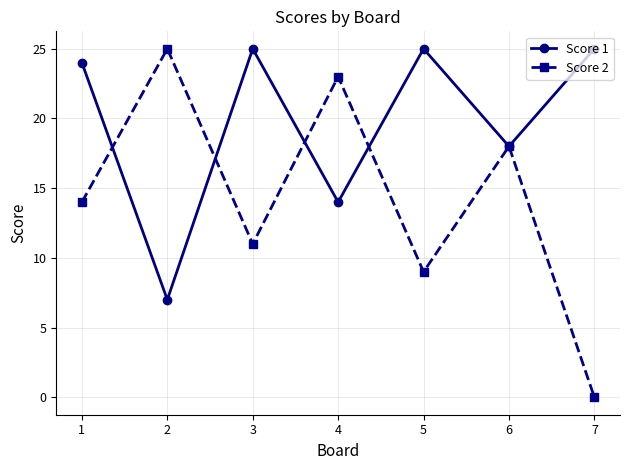

Is this an area chart (filled region under the line)?

No